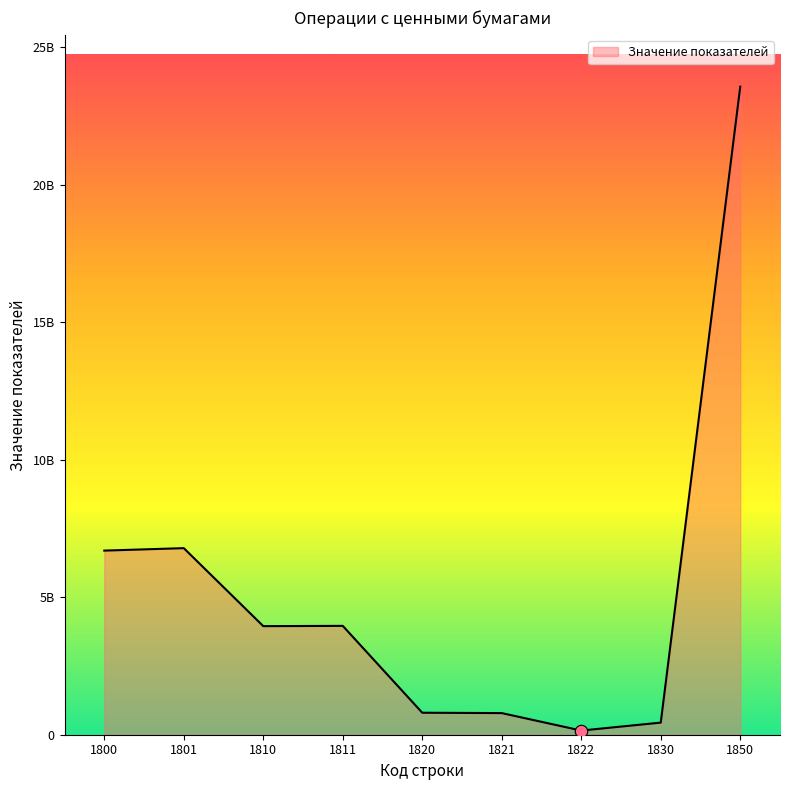

Between 1830 and 1810, which is larger?

1810